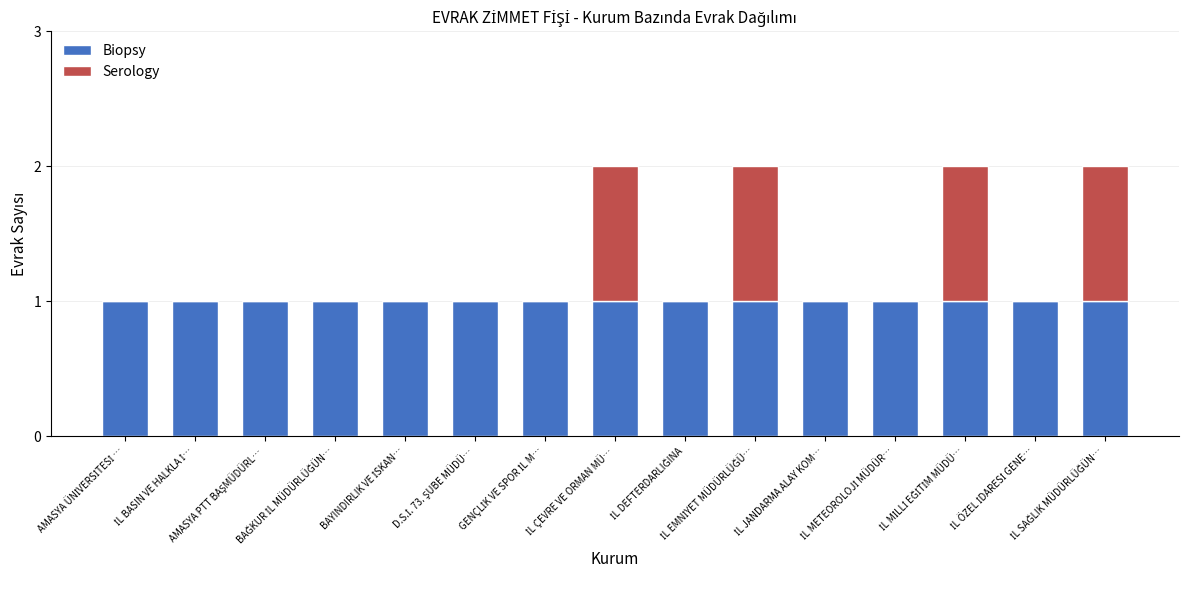

What is the sum of all Biopsy values?

15